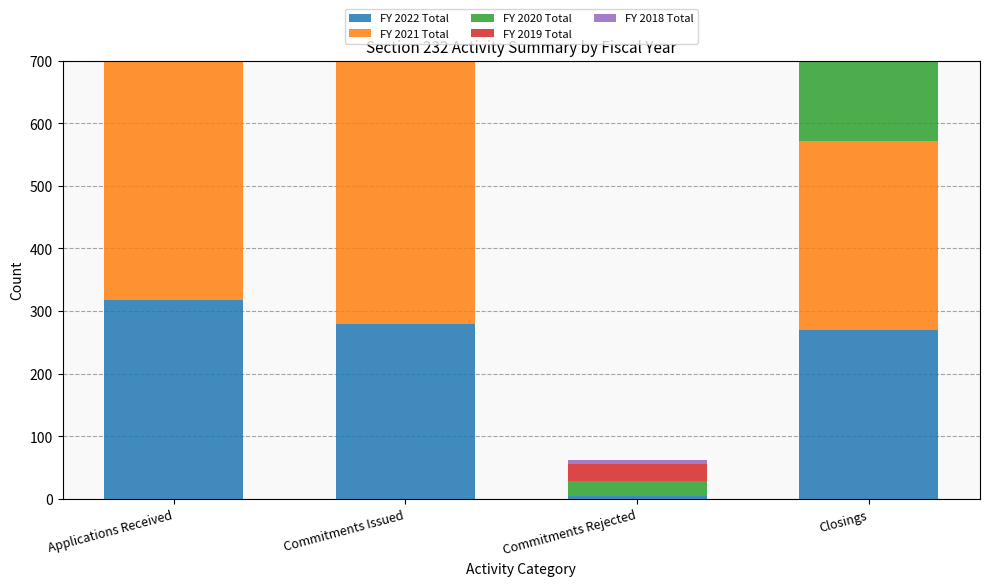

Rank the series by their average value, from lowest to highest.

FY 2022 Total, FY 2019 Total, FY 2018 Total, FY 2020 Total, FY 2021 Total